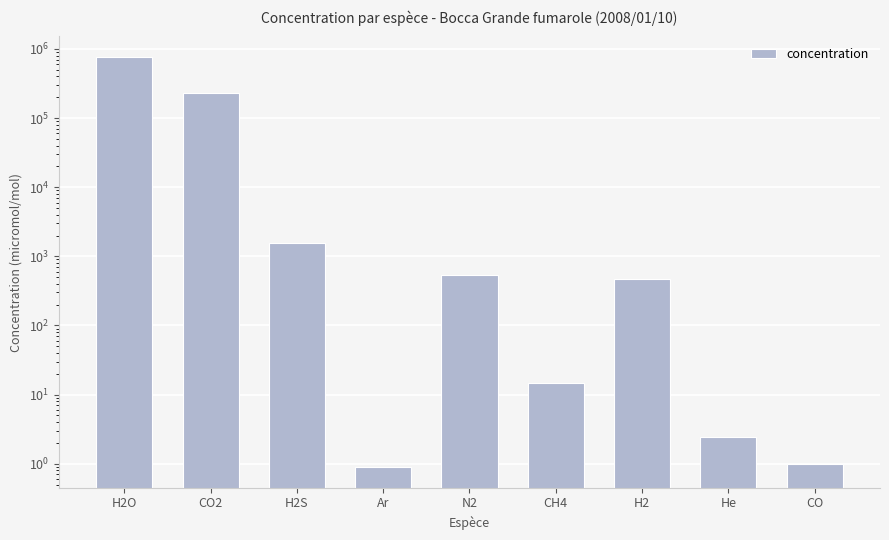

What is the value of the 7th bar from the left?

471.0